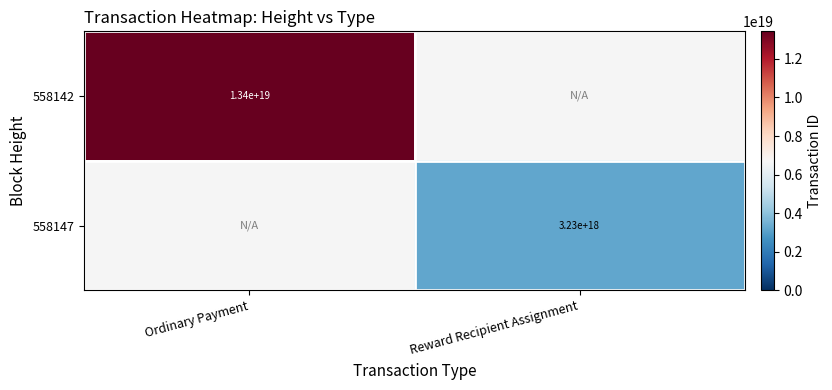

What is the smallest value displayed?

3230172021076432384.0